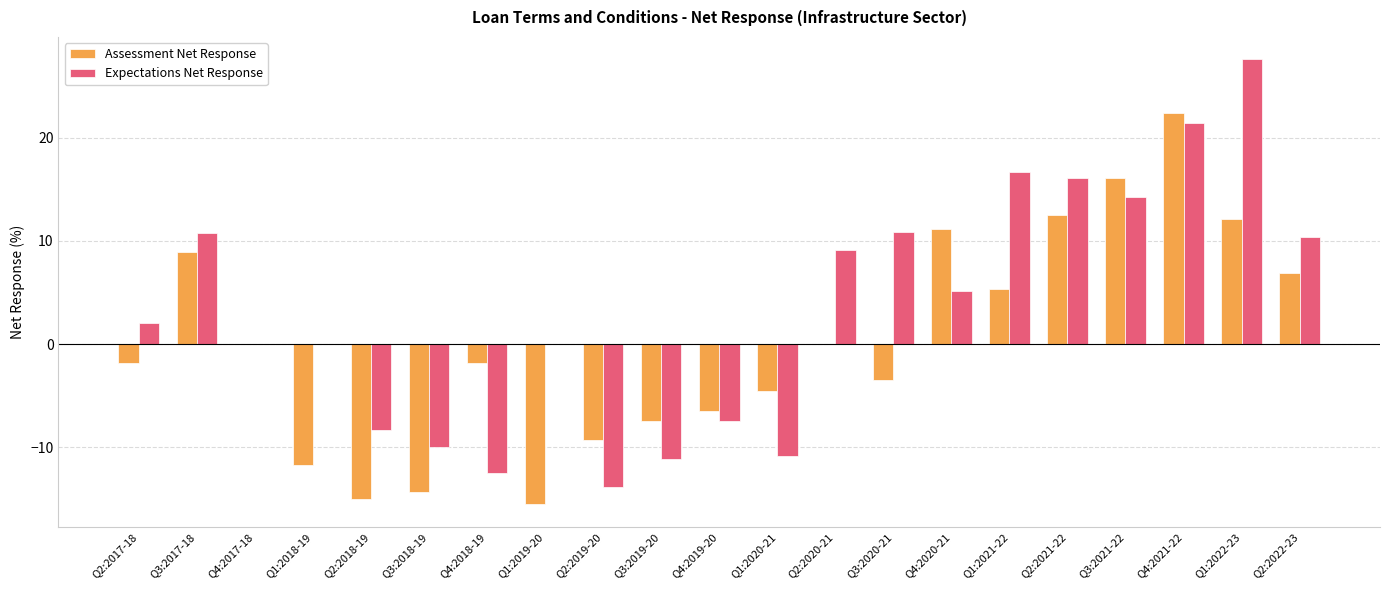

What is the sum of the Assessment Net Response values at Q4:2018-19 and Q1:2021-22?

3.5